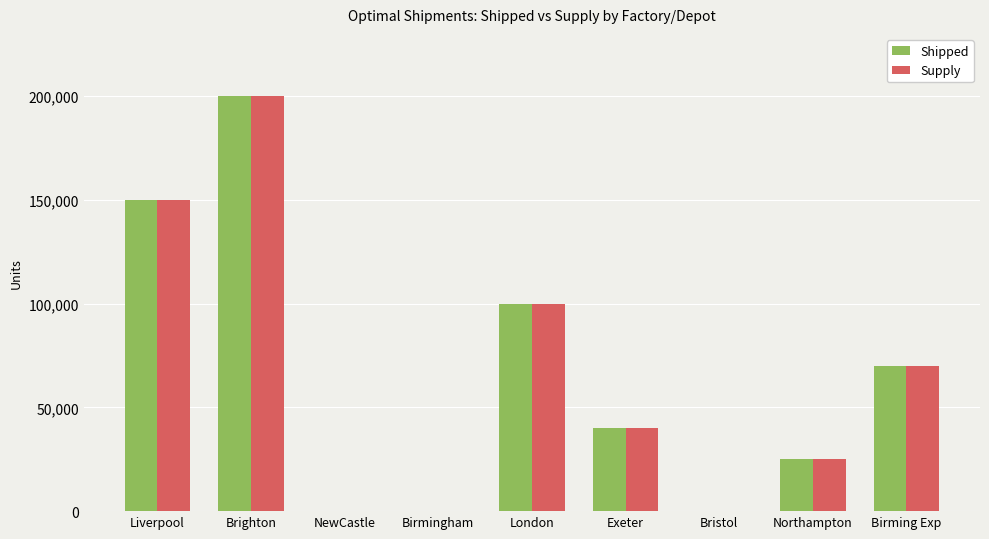

The value of Supply at Bristol is -83380.8. True or false?

False